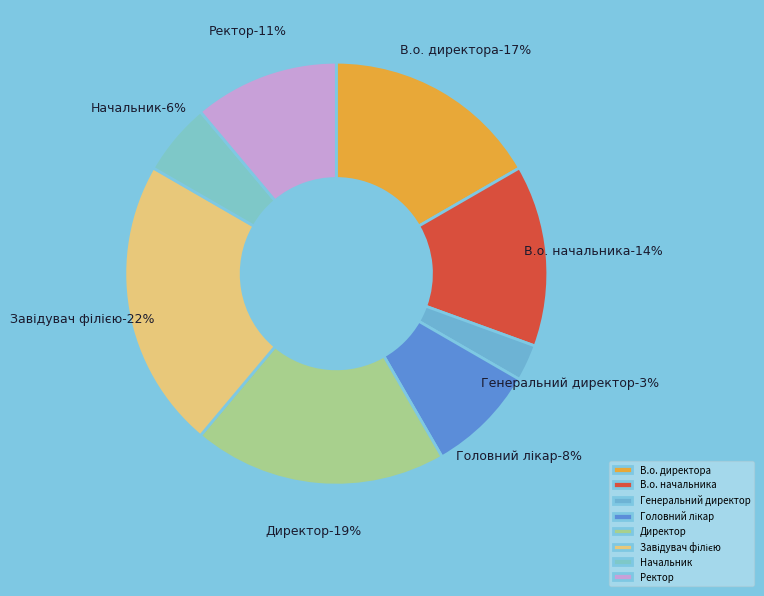

Is В.о. директора the majority of the pie?

No